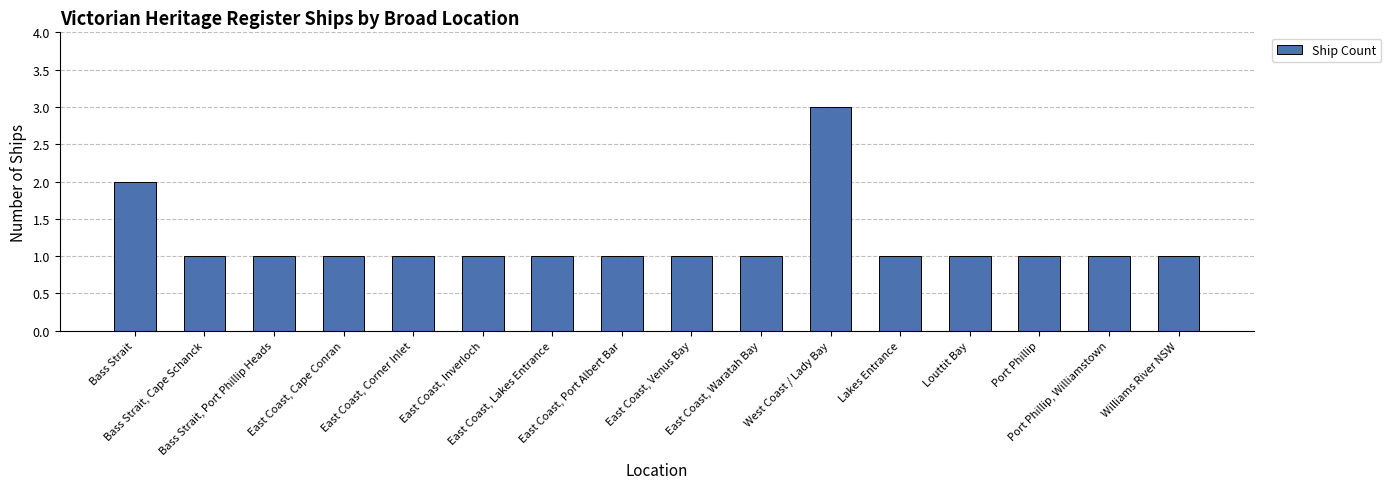

What is the smallest value displayed?

1